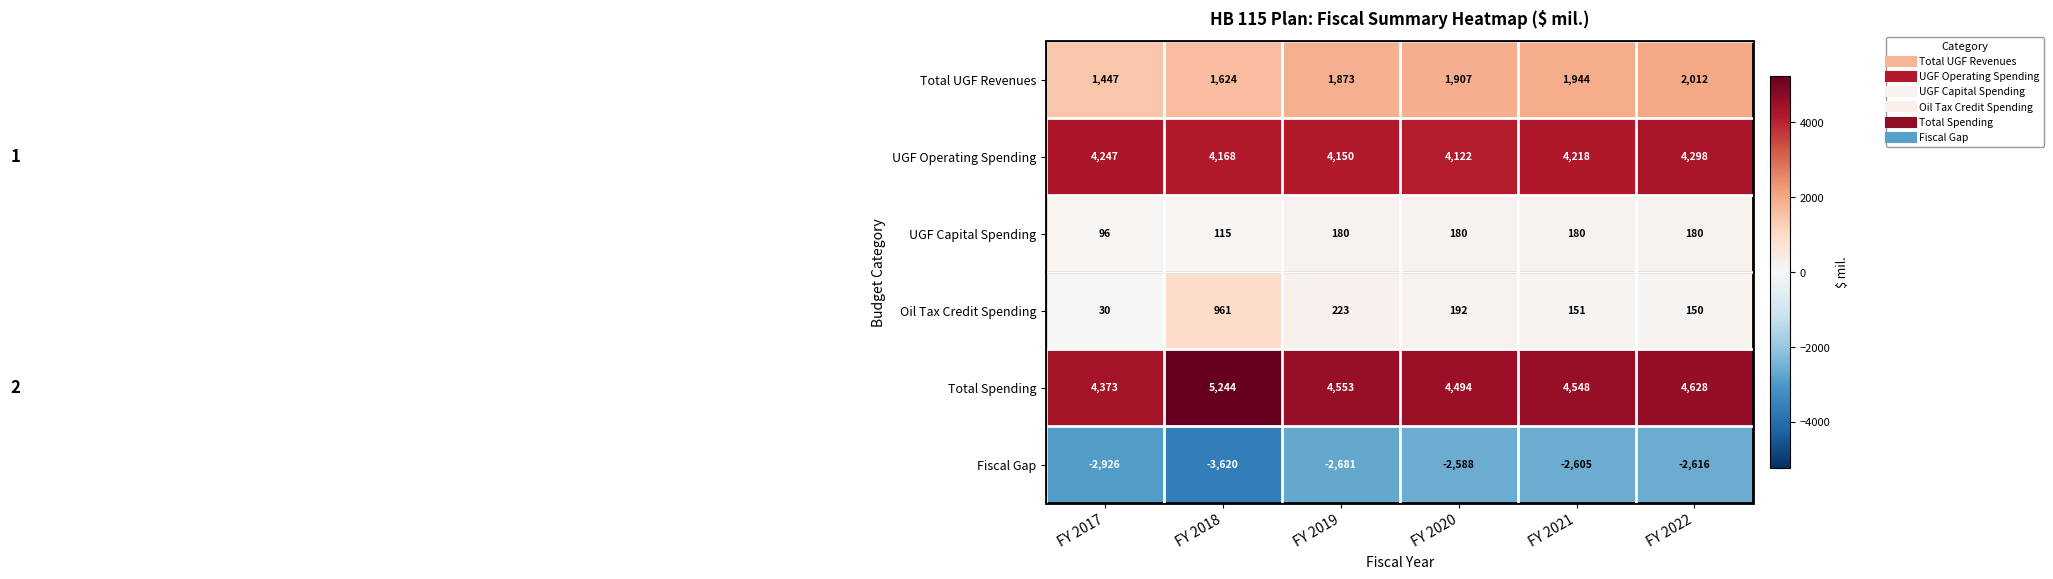

True or false: Total UGF Revenues has a value of 3372 at FY 2020.

False